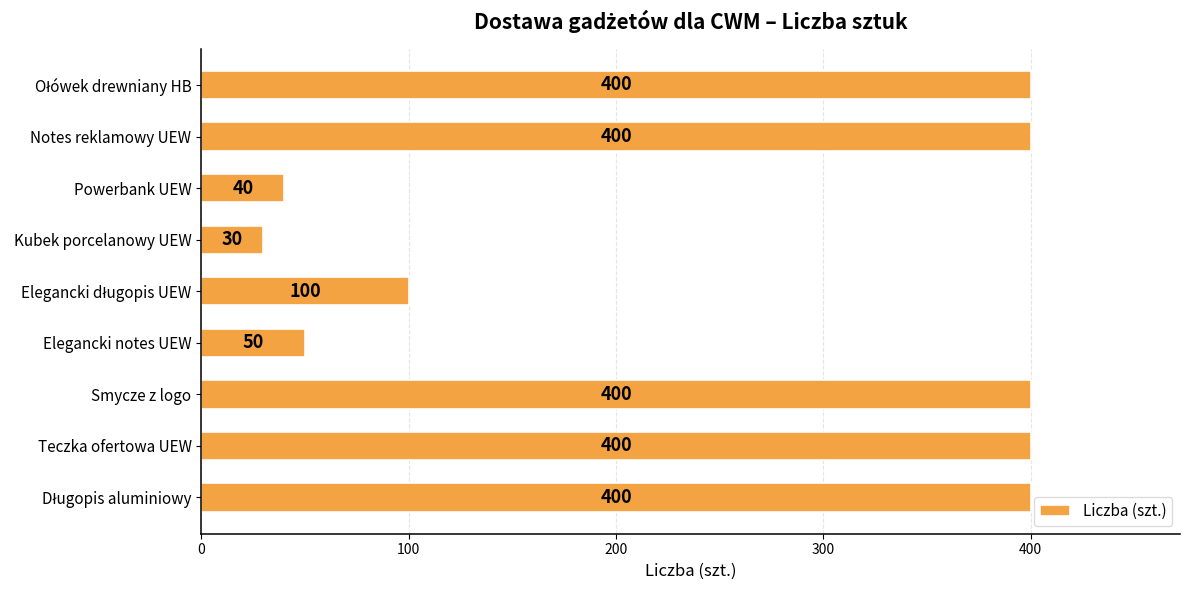

Reading top to bottom, what are all the values shown in this chart?

400	400	40	30	100	50	400	400	400